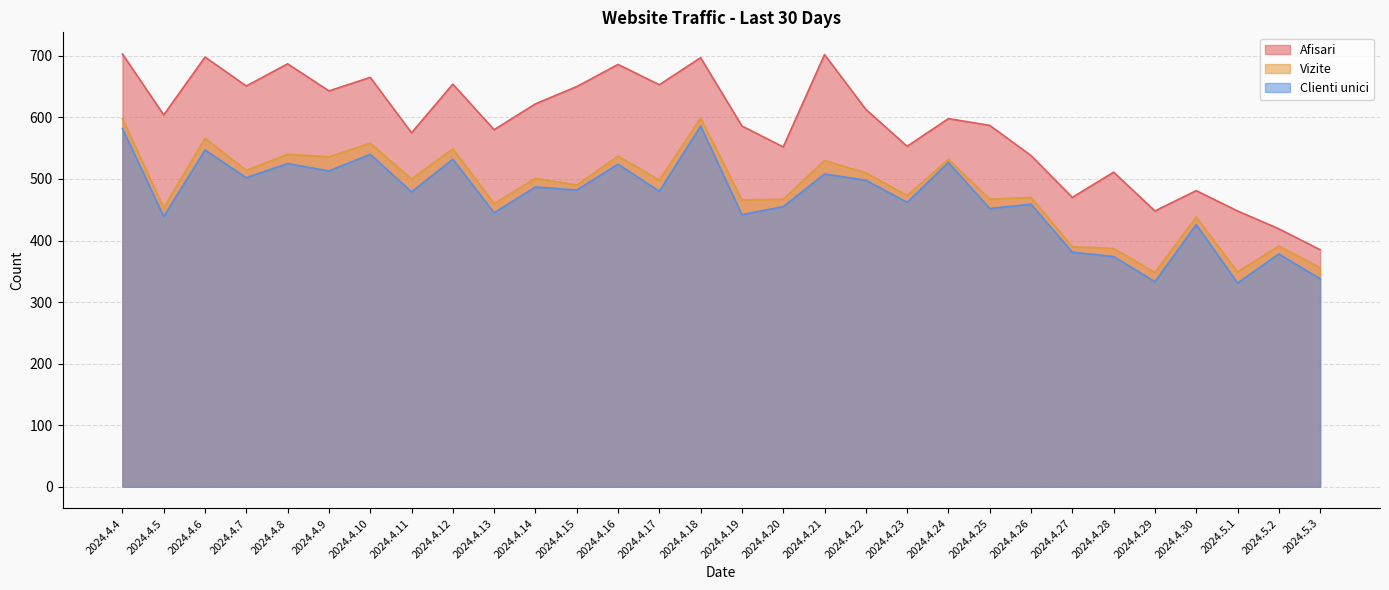

What is the value of the Clienti unici point at the 11th from the left?

487